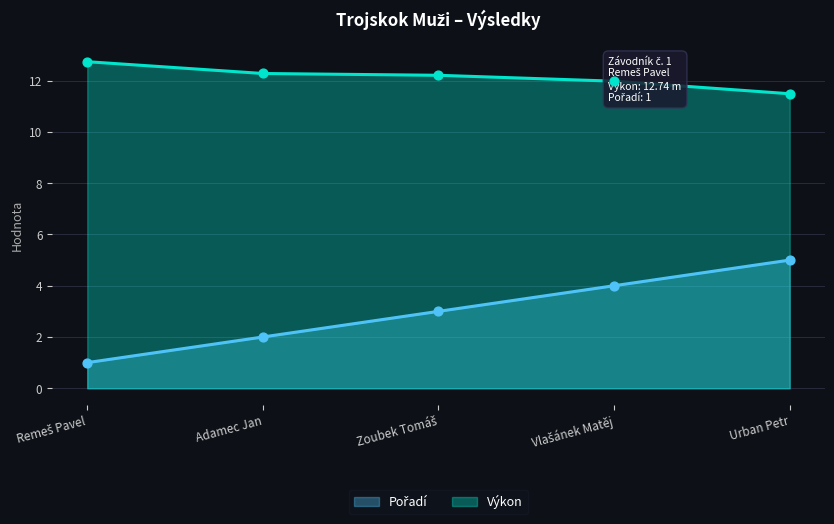

Which series has the widest spread of Y values?

Pořadí